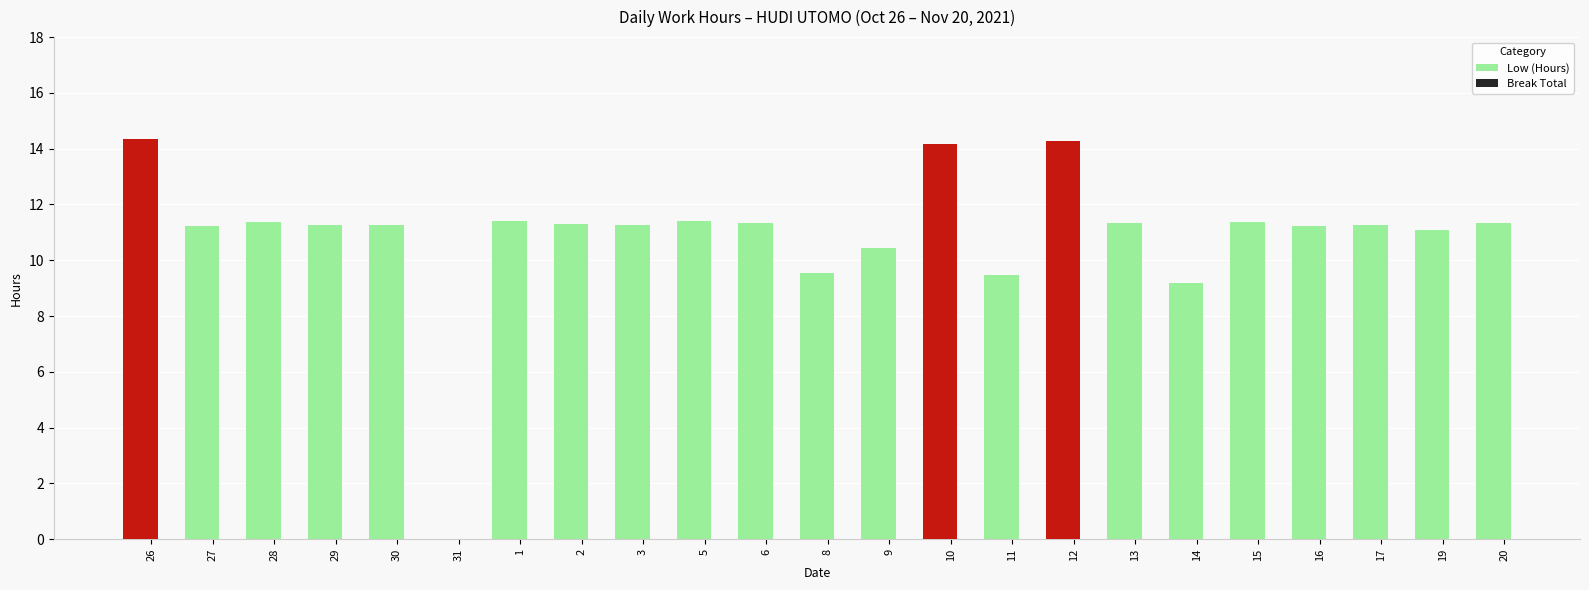

Reading right to left, what are all the values shown in this chart?

Low (Hours): 11.3	11.1	11.3	11.2	11.4	9.2	11.3	14.3	9.5	14.2	10.4	9.6	11.3	11.4	11.3	11.3	11.4	0.0	11.2	11.3	11.4	11.2	14.4
Break Total: 0.0	0.0	0.0	0.0	0.0	0.0	0.0	0.0	0.0	0.0	0.0	0.0	0.0	0.0	0.0	0.0	0.0	0.0	0.0	0.0	0.0	0.0	0.0